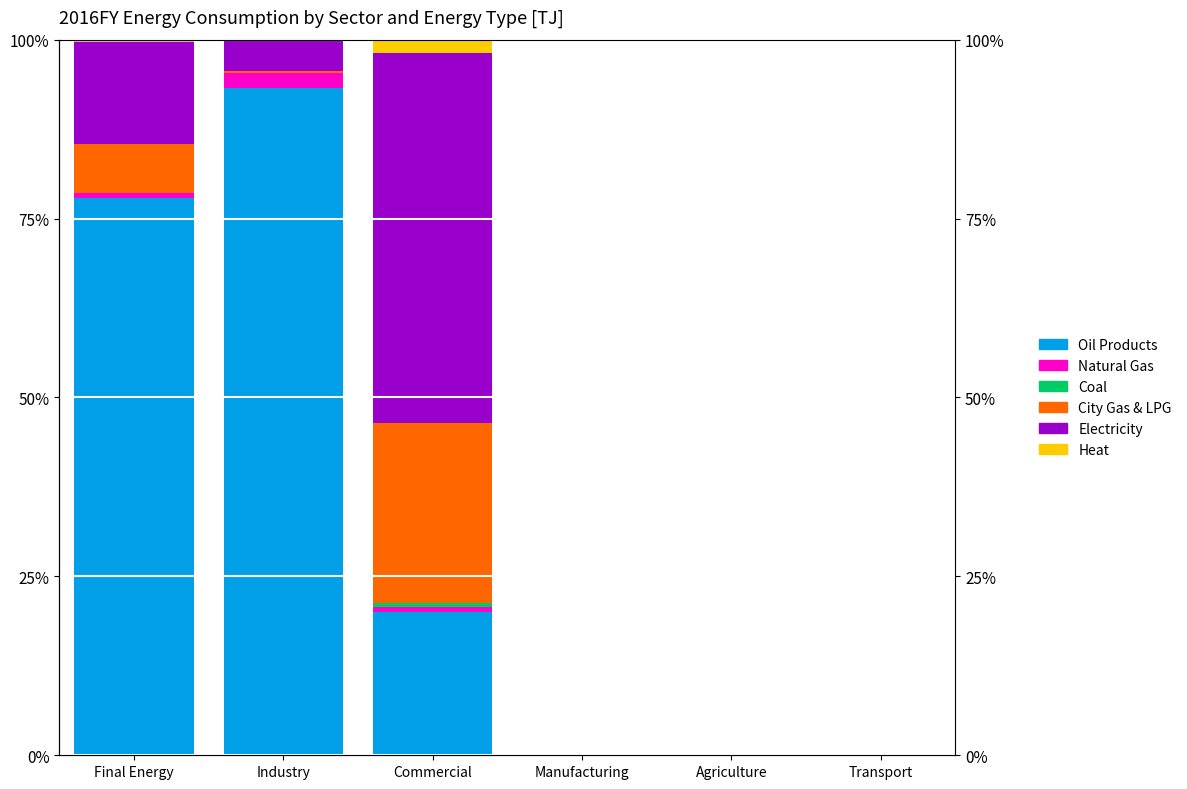

What position from the right is Commercial?

4